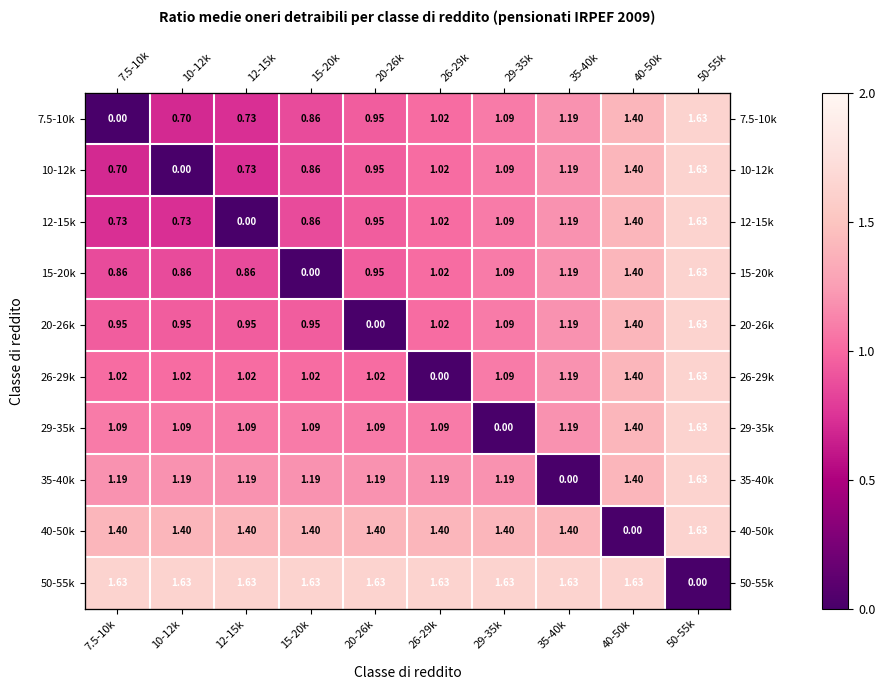

Which series has the widest spread of values?

7.5-10k